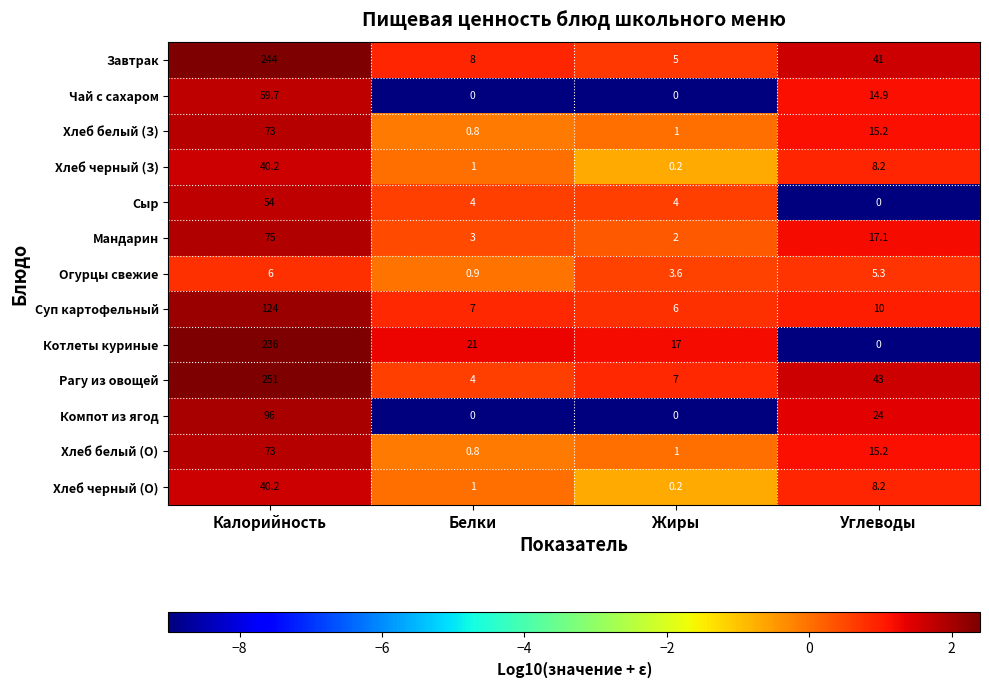

True or false: Котлеты куриные has a value of 98.0 at Калорийность.

False